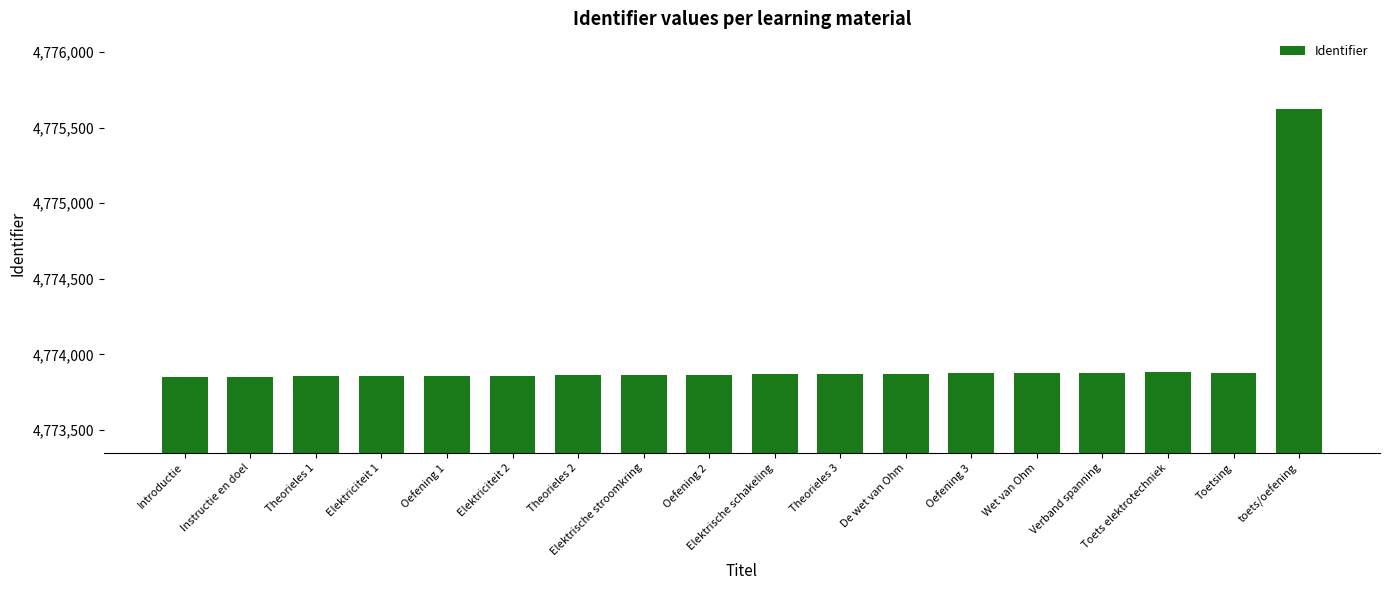

How many values are below 4773868?

9